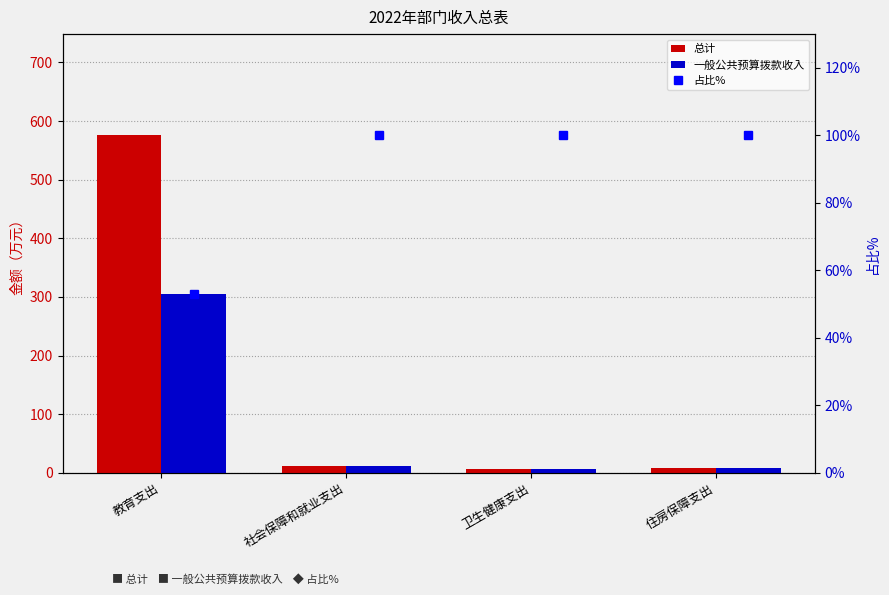

What is the sum of the 一般公共预算拨款收入 values at 社会保障和就业支出 and 教育支出?

316.6